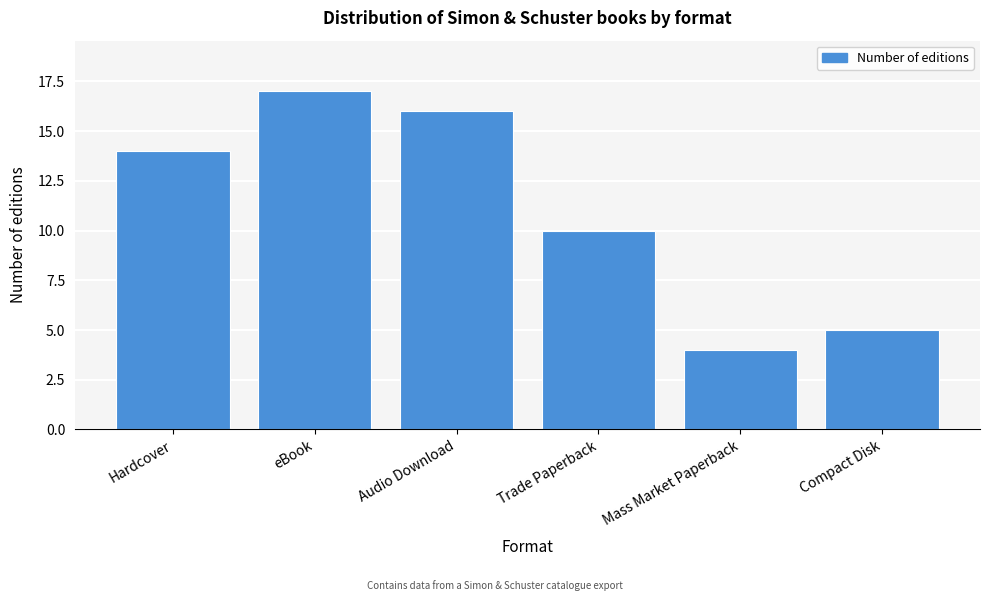

Reading left to right, extract all data points from this chart.

Hardcover=14	eBook=17	Audio Download=16	Trade Paperback=10	Mass Market Paperback=4	Compact Disk=5